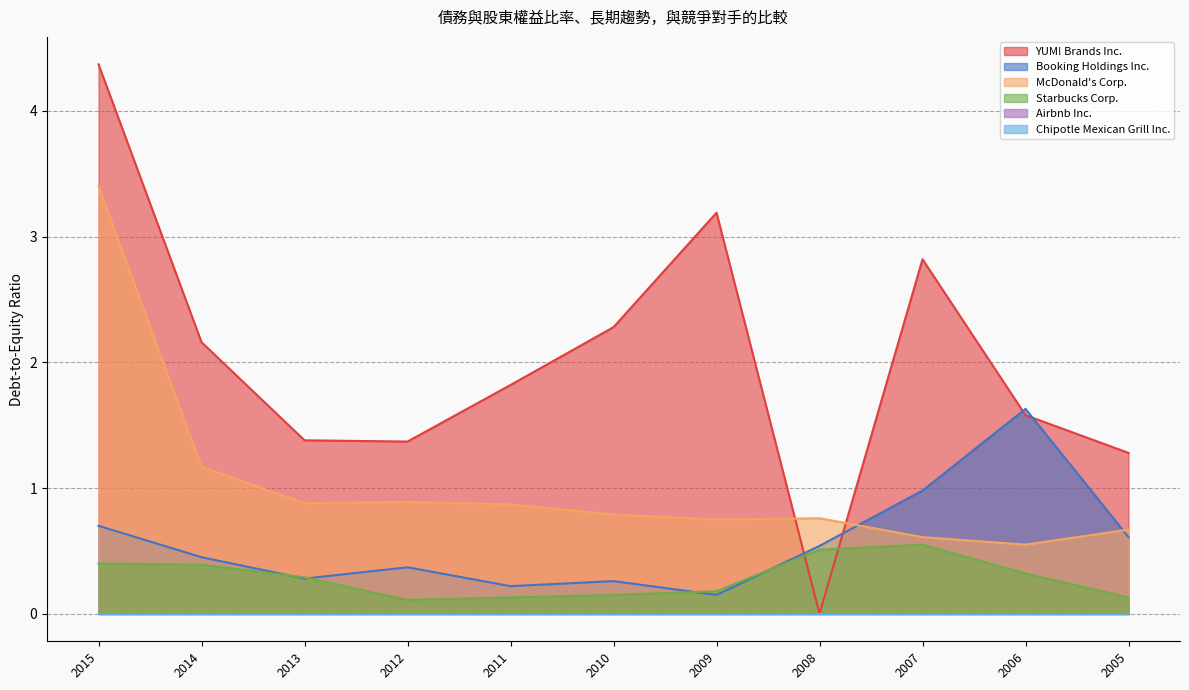

The Starbucks Corp. series shows 0.1 at 2011. True or false?

False